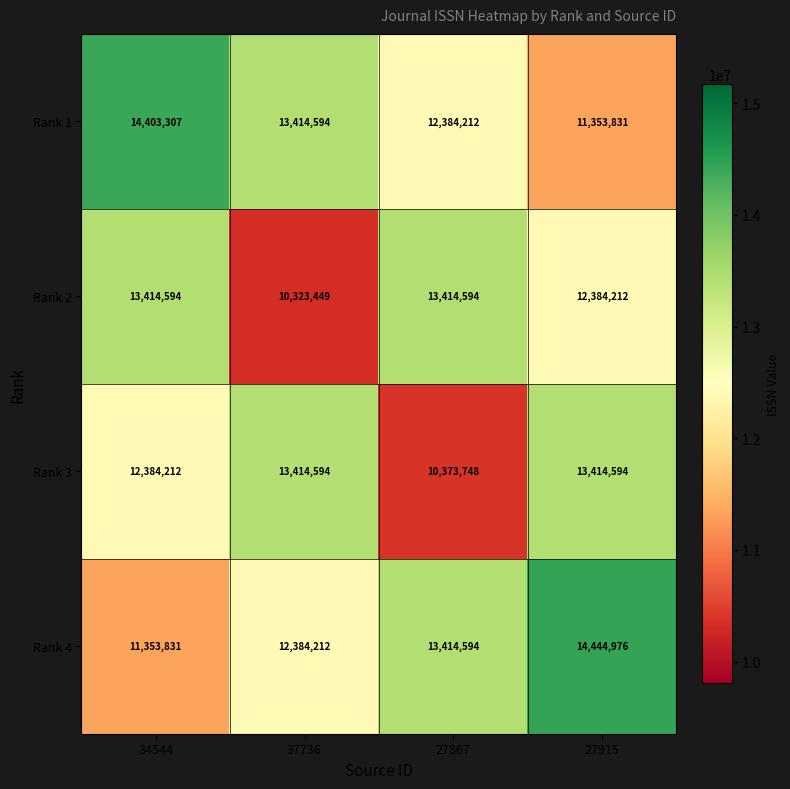

Read the Rank 1 value at 27915, to the nearest 50.

11353850